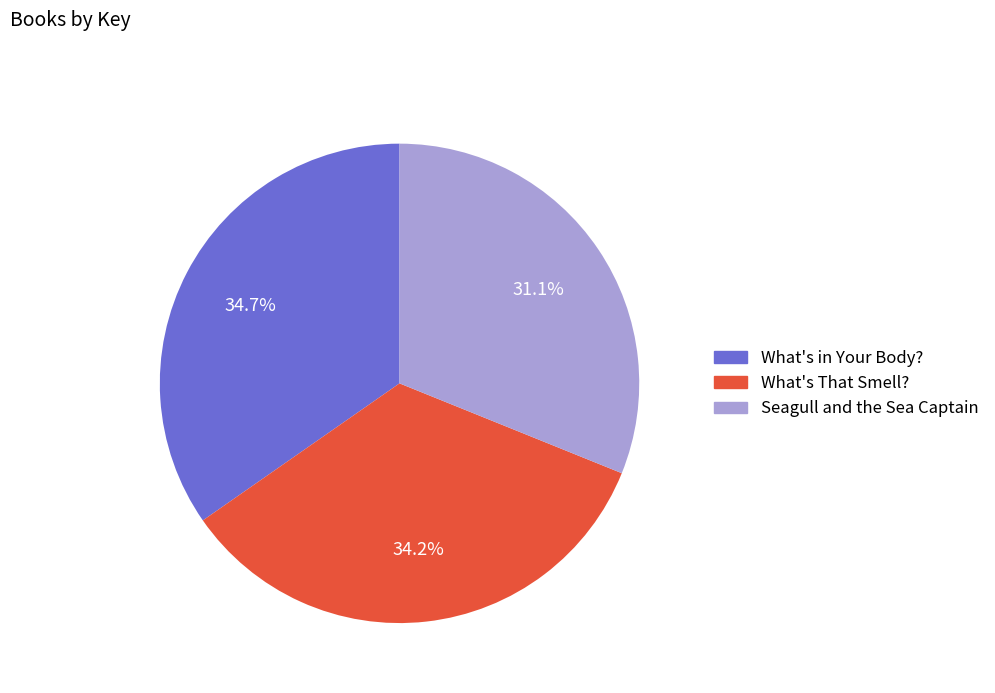

Approximately how many times larger is the value at What's in Your Body? compared to What's That Smell??

1.0